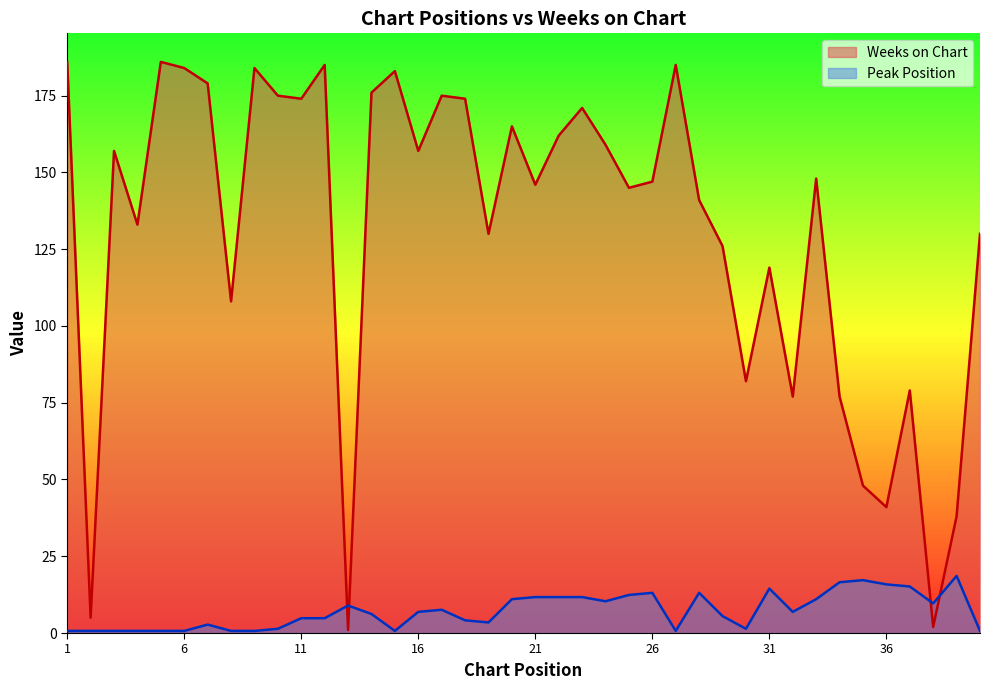

List the series in order of their peak value, highest first.

Weeks on Chart, Peak Position